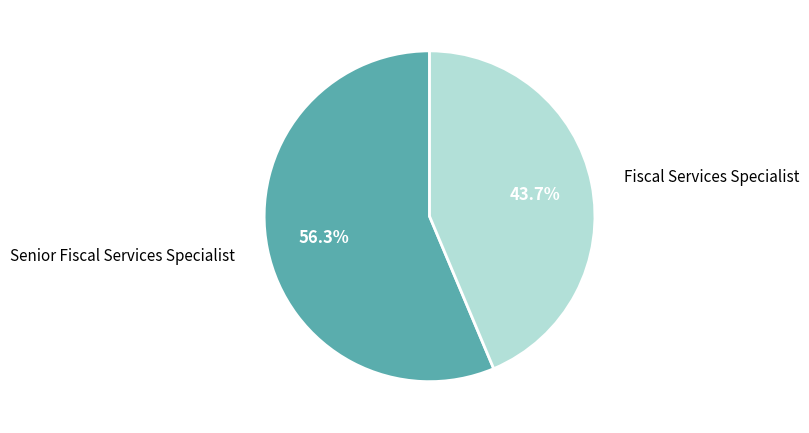

Count the number of slices in the pie.

2